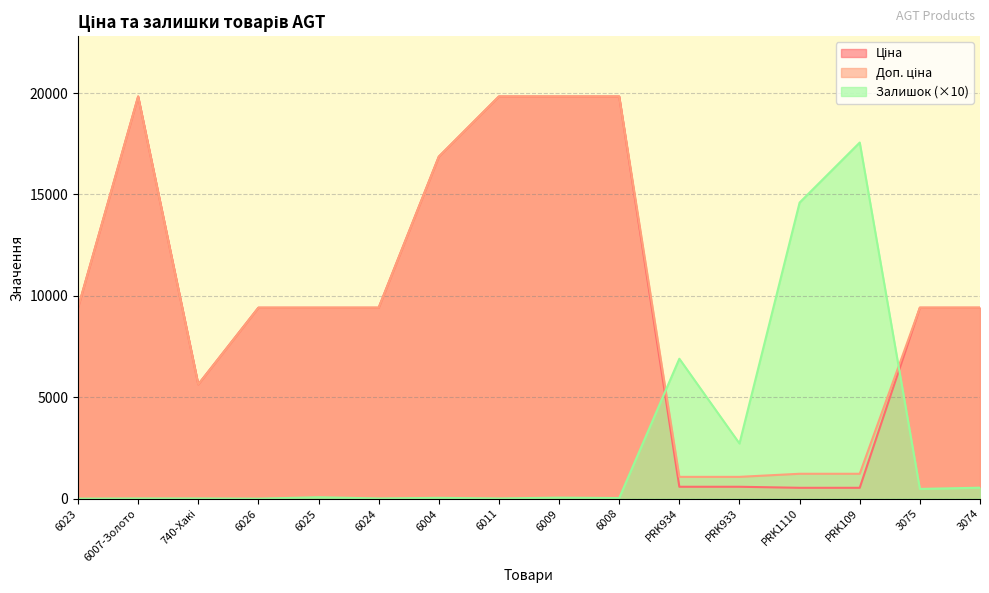

What is the difference between the highest and lowest values at 6009?

19781.1